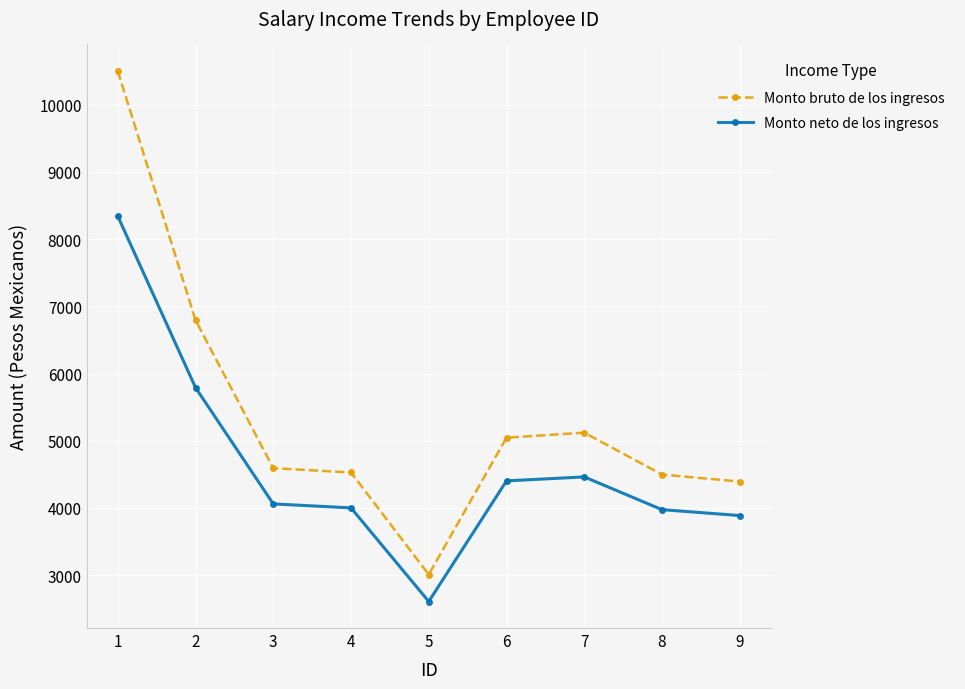

How many data points does each series have?

9